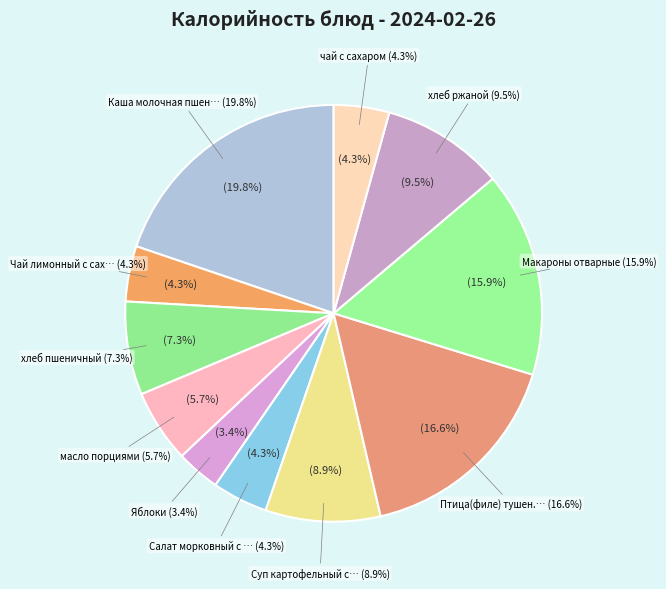

Combined, what portion of the pie is Чай лимонный с сахаром and Птица(филе) тушен. в сметан.соусе?

20.9%